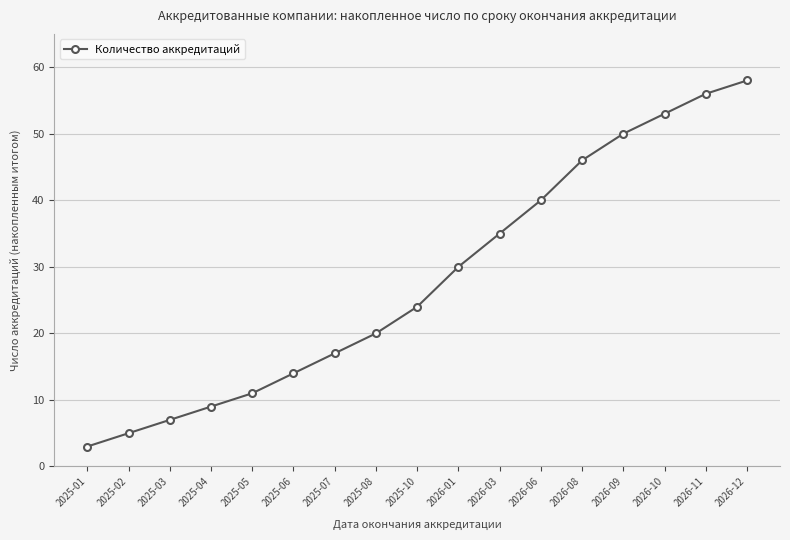

Reading left to right, what are all the values shown in this chart?

2025-01=3	2025-02=5	2025-03=7	2025-04=9	2025-05=11	2025-06=14	2025-07=17	2025-08=20	2025-10=24	2026-01=30	2026-03=35	2026-06=40	2026-08=46	2026-09=50	2026-10=53	2026-11=56	2026-12=58